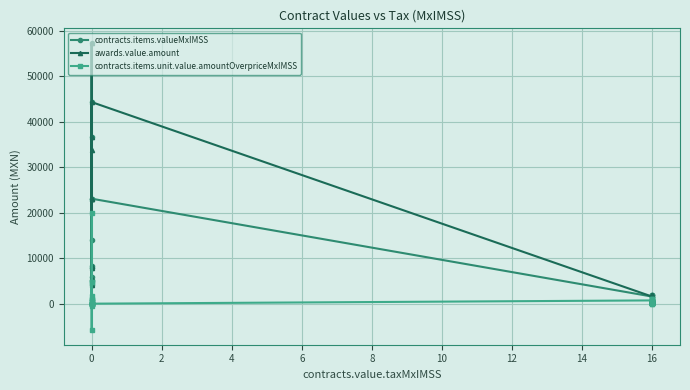

Is the value of awards.value.amount at 0 greater than the value of contracts.items.valueMxIMSS at 16?

Yes